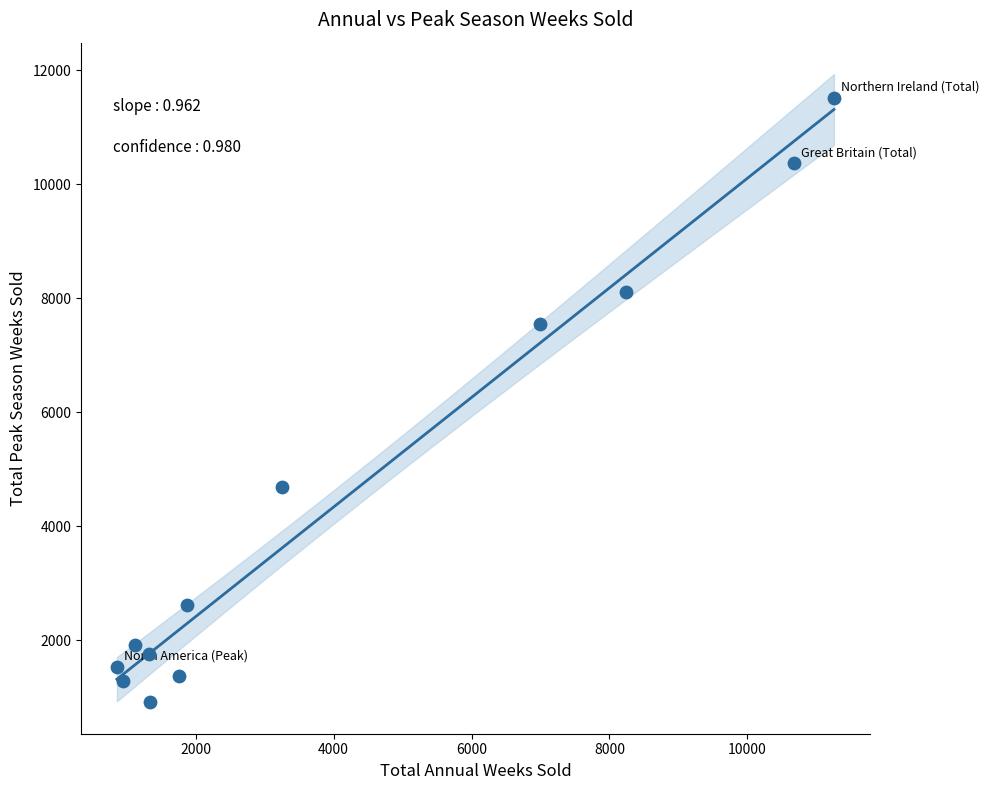

What Y value in the scatter plot is closest to 6212?

7544.9